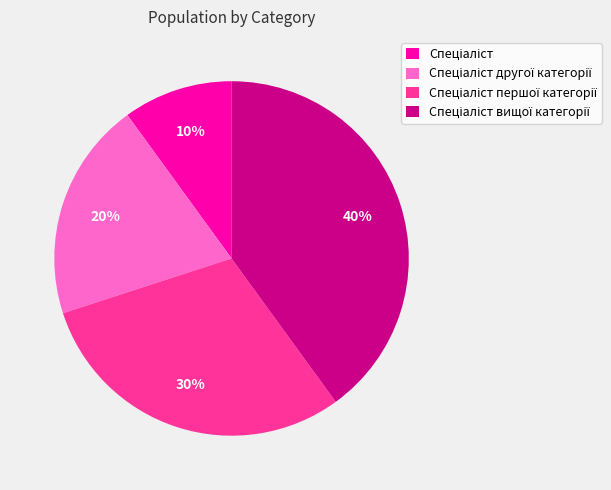

Does any single category account for the majority?

No